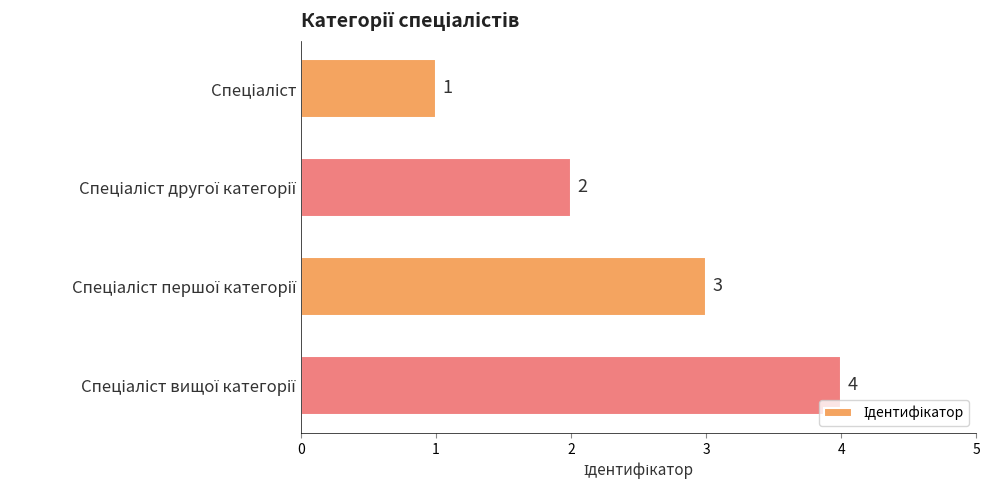

What is the sum of all values?

10